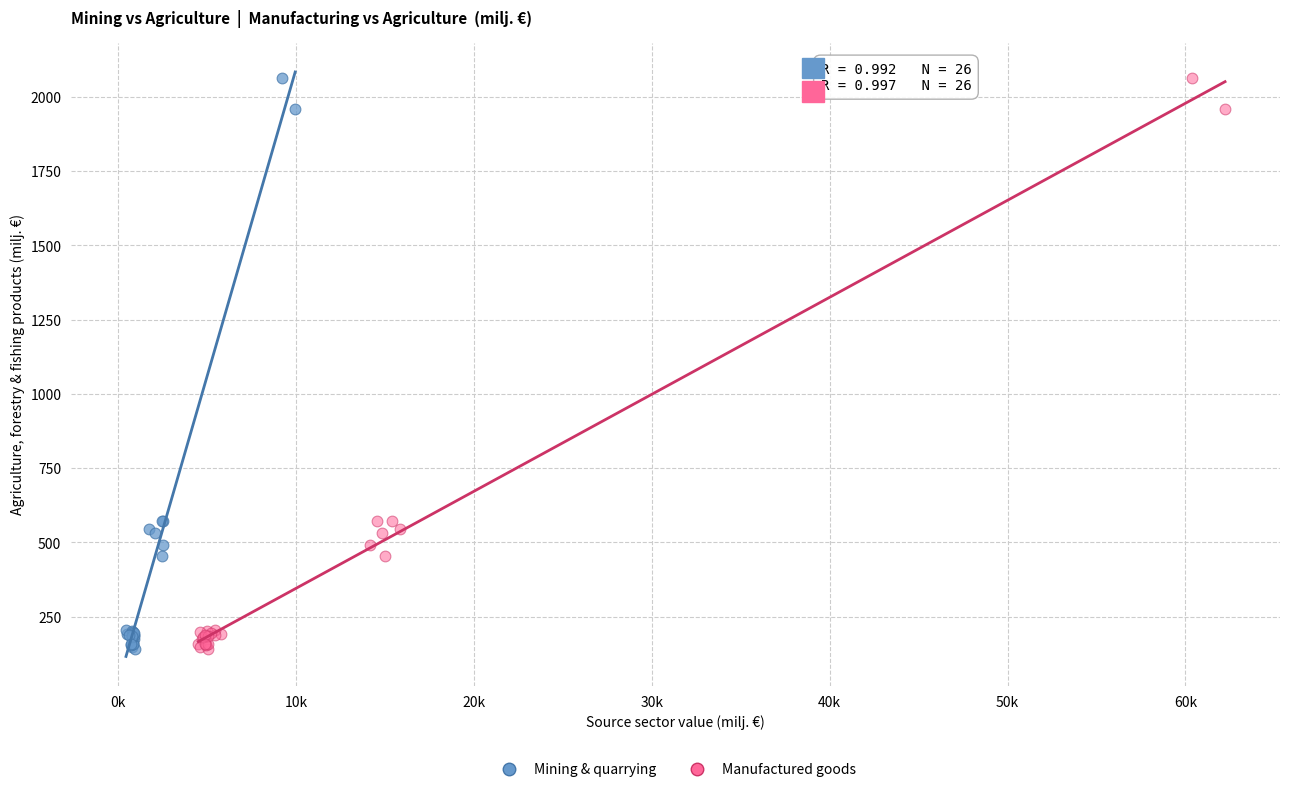

What are all the series names shown in the legend?

Mining & quarrying, Manufactured goods